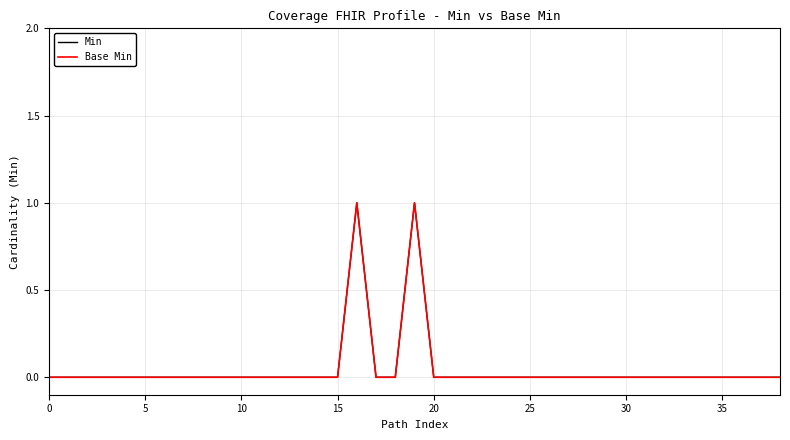

Is this an area chart (filled region under the line)?

No